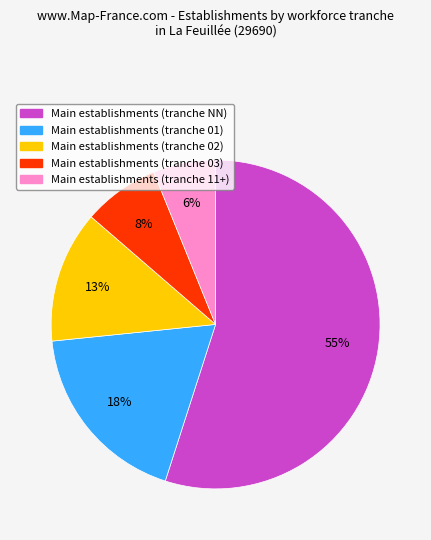

Count the number of slices in the pie.

5